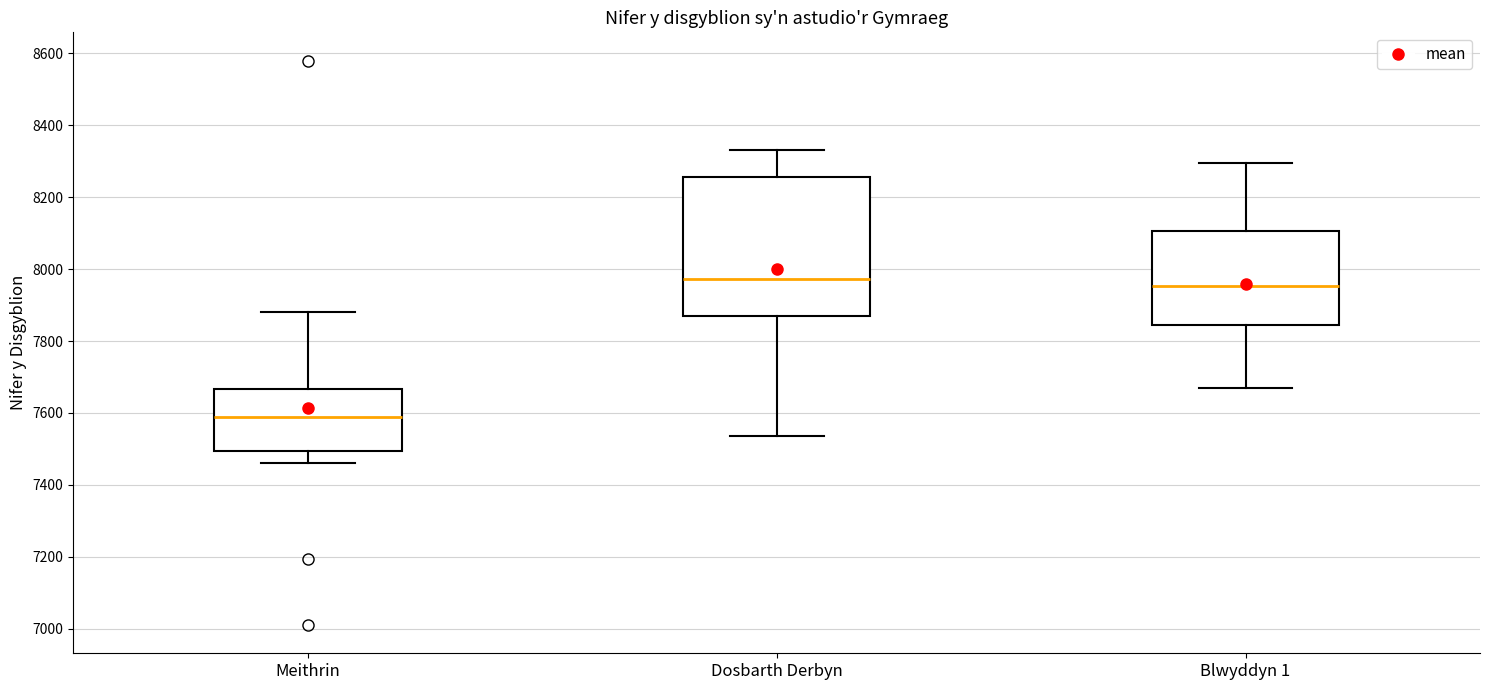

Comparing the boxes themselves (not the whiskers), which one is the tallest?

Dosbarth Derbyn